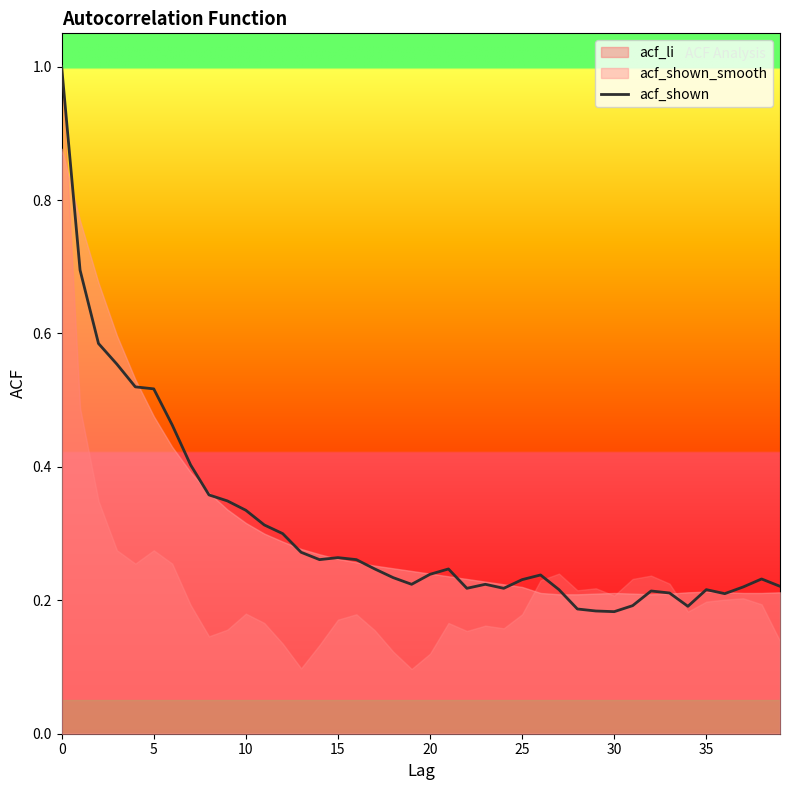

How many interior local peaks (higher than both neighbors) does the data have?

7